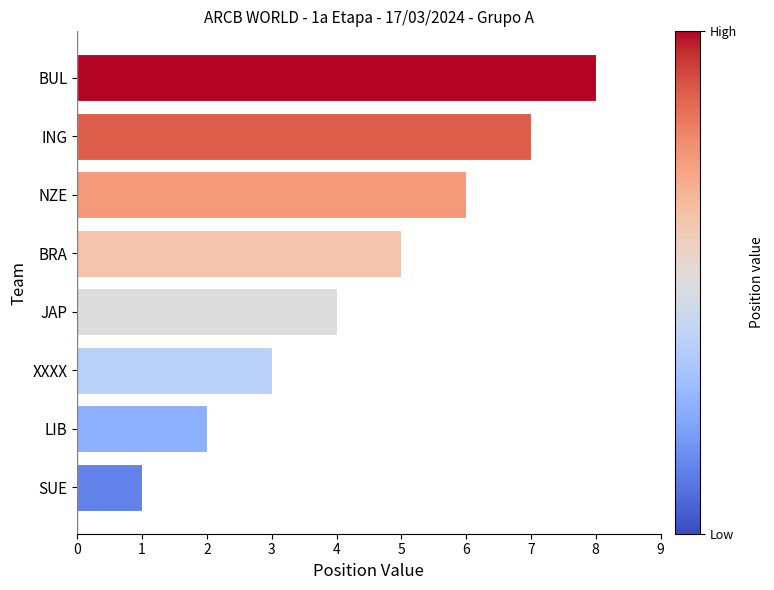

The value at NZE is 6. True or false?

True